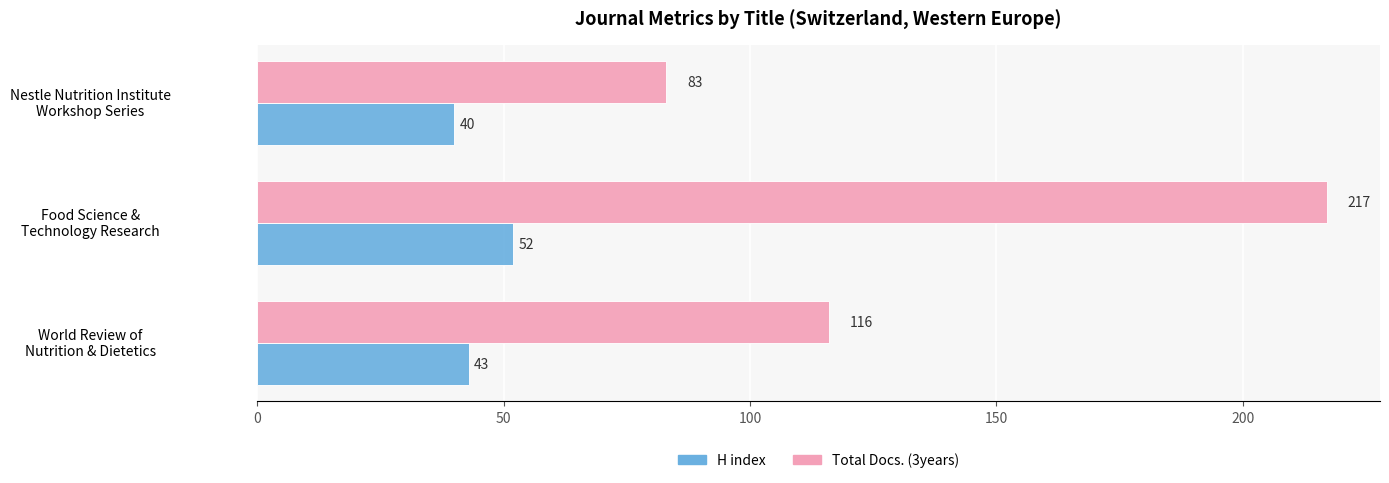

What is the sum of all H index values?

135